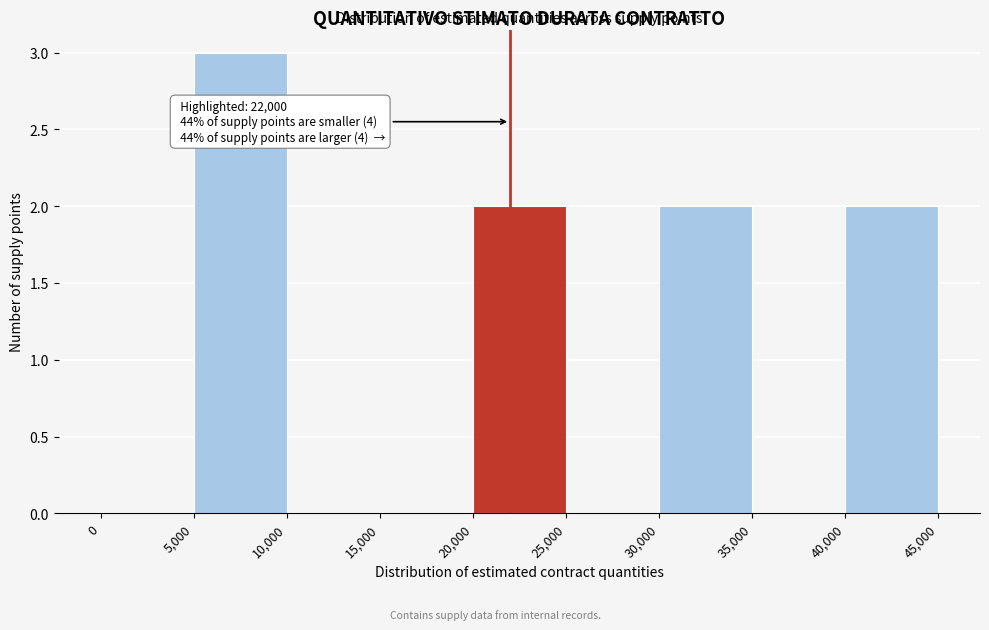

Over which range of the x-axis is the bar tallest?

5,000 to 10,000